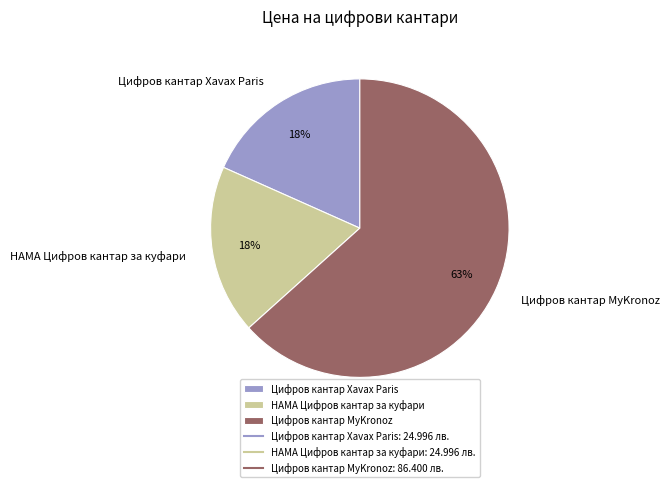

Combined, do Цифров кантар Xavax Paris and Цифров кантар MyKronoz account for over 50%?

Yes